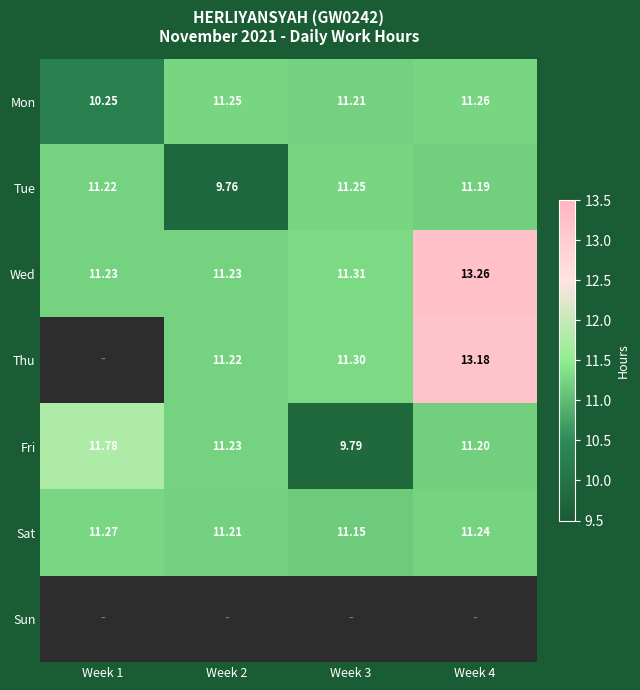

Count the number of data series in this chart.

7